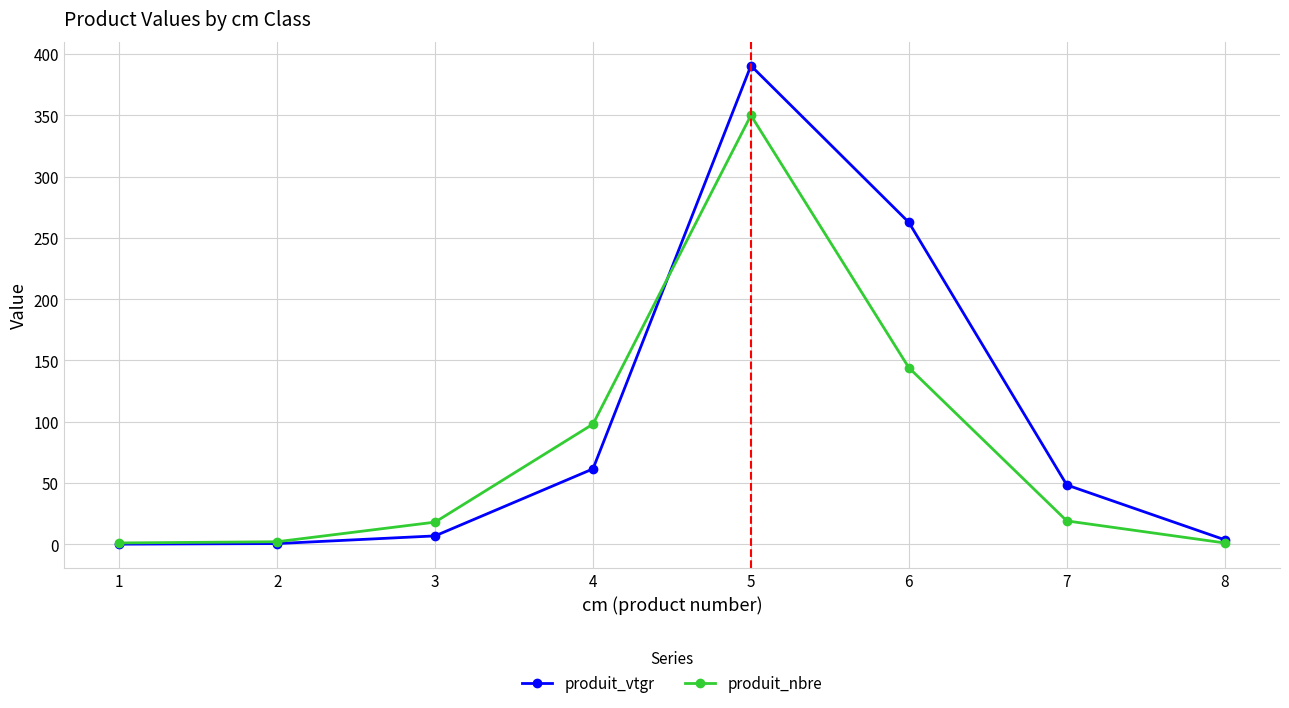

List the series in order of their overall mean, highest first.

produit_vtgr, produit_nbre